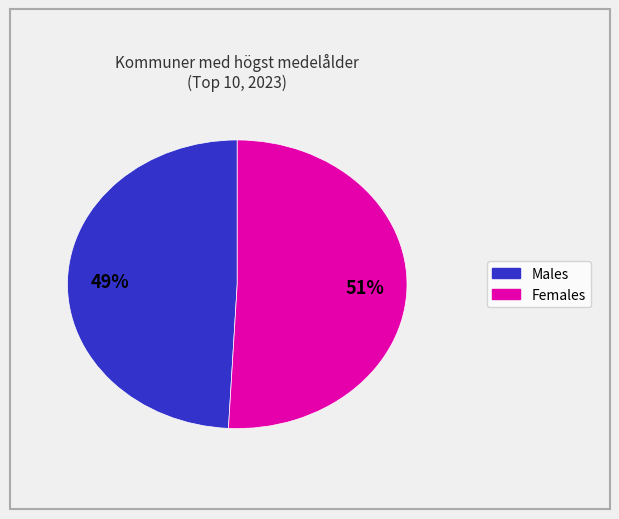

To the nearest percent, what is the difference between the largest and smallest slice percentages?

2%